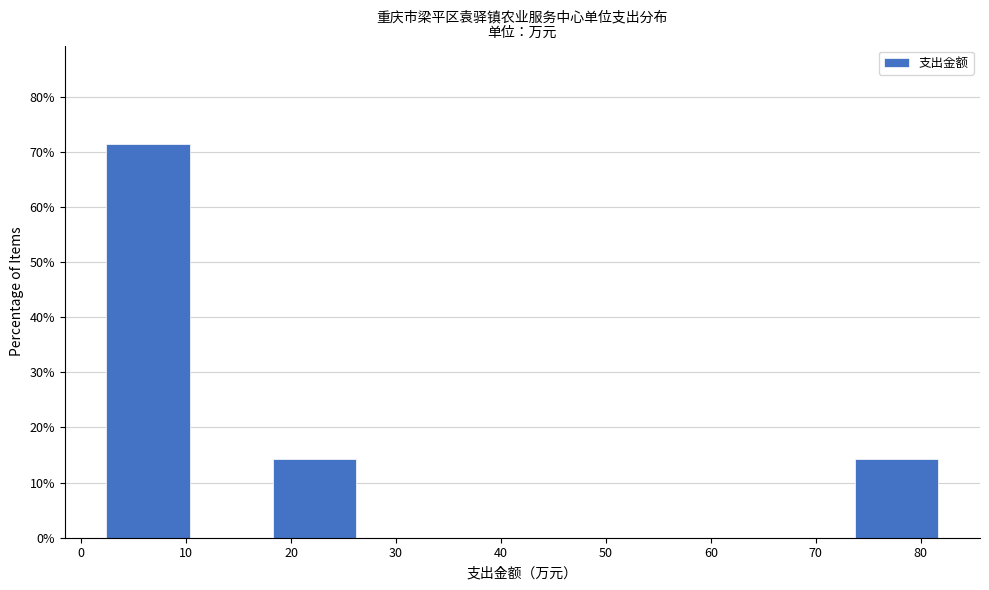

Reading left to right, transcribe this chart: for each bar, give the range it covers on the x-axis and its height. Neither the bar edges nor the heights are printed on the chart, so give them approximately, as read against the axes.

2 to 10: 71
10 to 18: 0
18 to 26: 14
26 to 34: 0
34 to 42: 0
42 to 50: 0
50 to 58: 0
58 to 66: 0
66 to 74: 0
74 to 82: 14